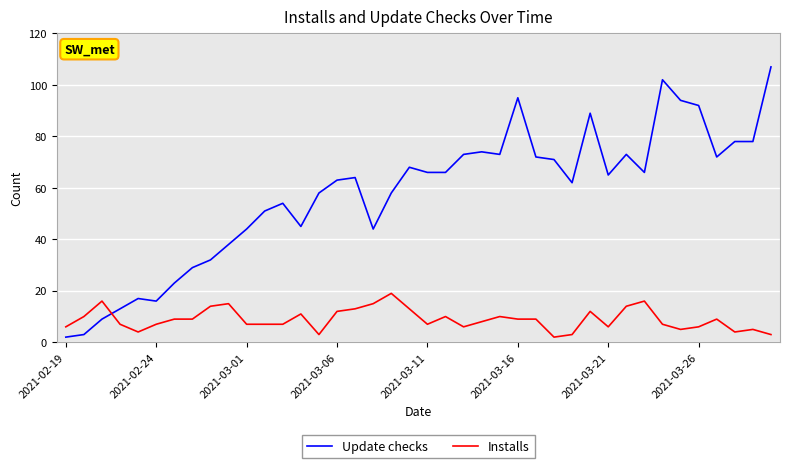

Rank the series by their maximum value, from lowest to highest.

Installs, Update checks